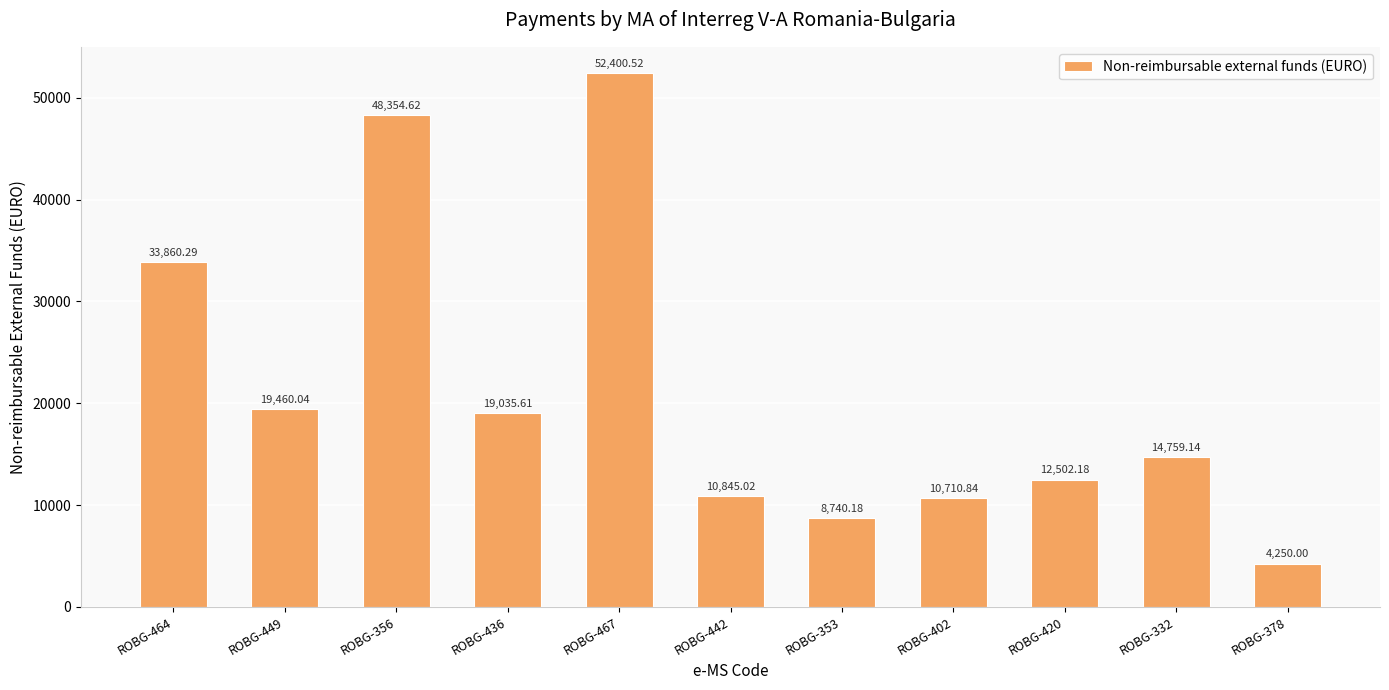

List the labels in order of value, smallest first.

ROBG-378, ROBG-353, ROBG-402, ROBG-442, ROBG-420, ROBG-332, ROBG-436, ROBG-449, ROBG-464, ROBG-356, ROBG-467